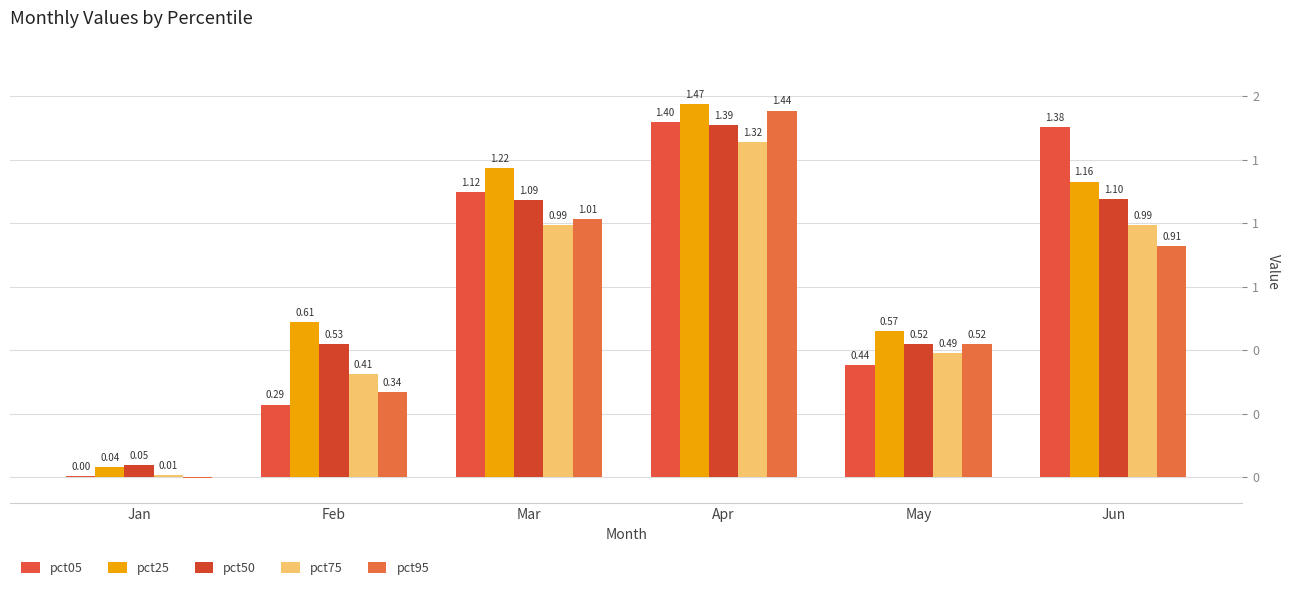

Which series has the largest total across all categories?

pct25